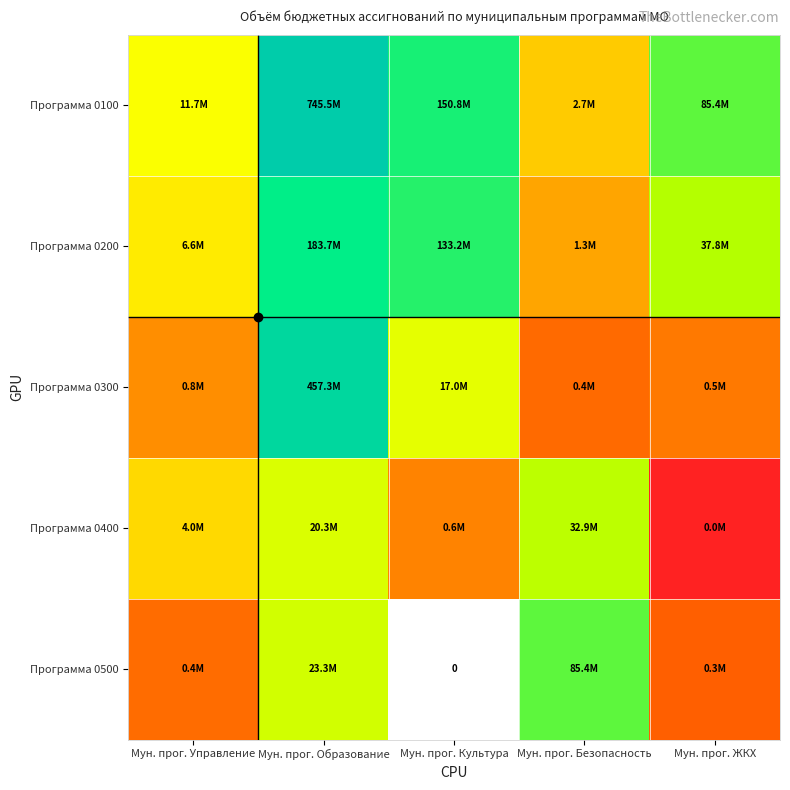

What is the difference between the second highest and second lowest values in the Программа 0500 series?

23007702.0